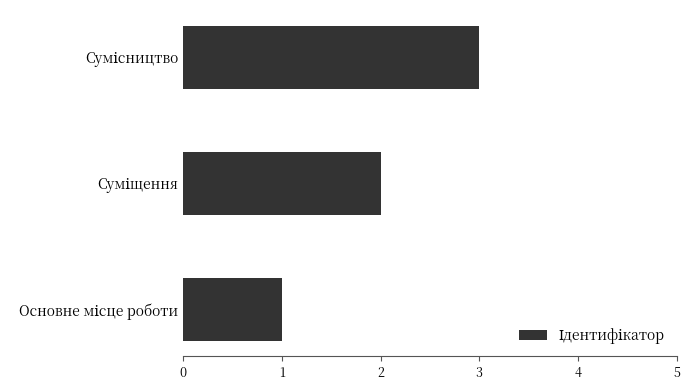

What is the sum of all values?

6